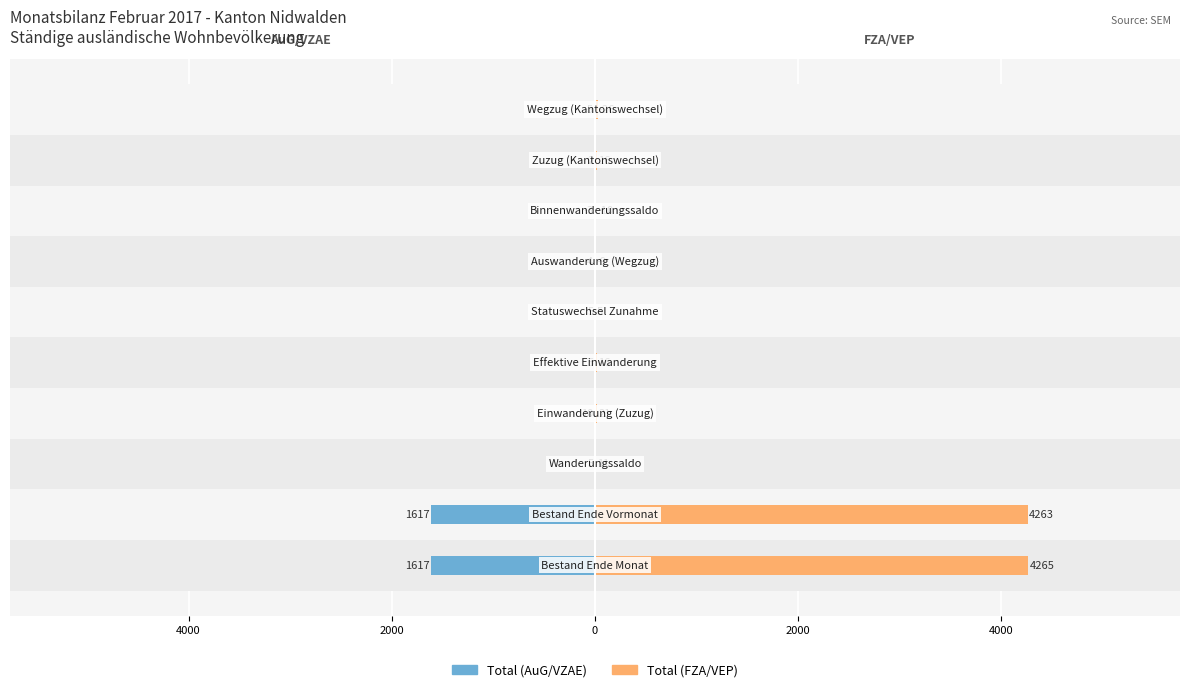

Rank the series by their average value, from highest to lowest.

Total (FZA/VEP), Total (AuG/VZAE)